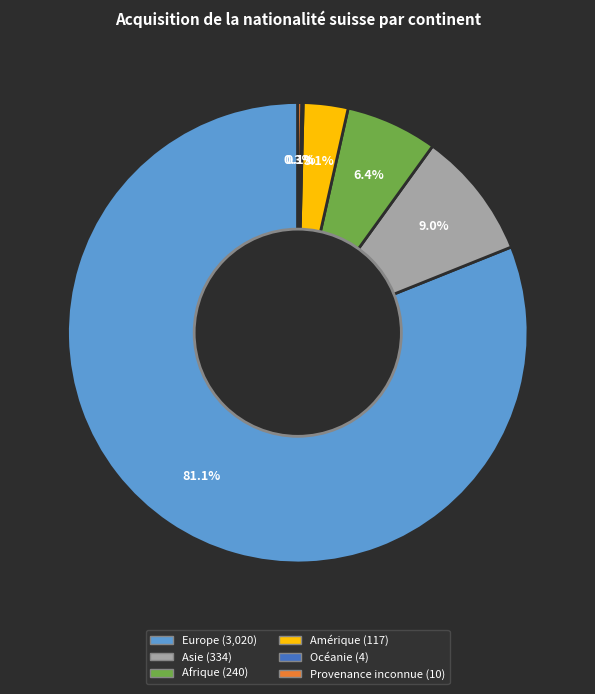

Which slice represents more than half of the pie?

Europe